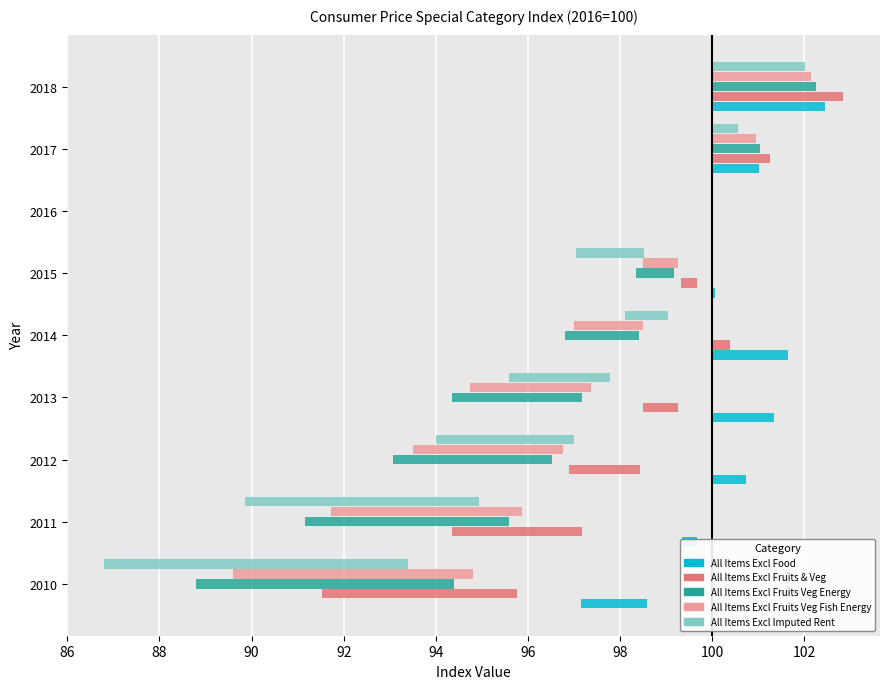

The value of All Items Excl Fruits Veg Fish Energy at 2018 is 2.2. True or false?

True